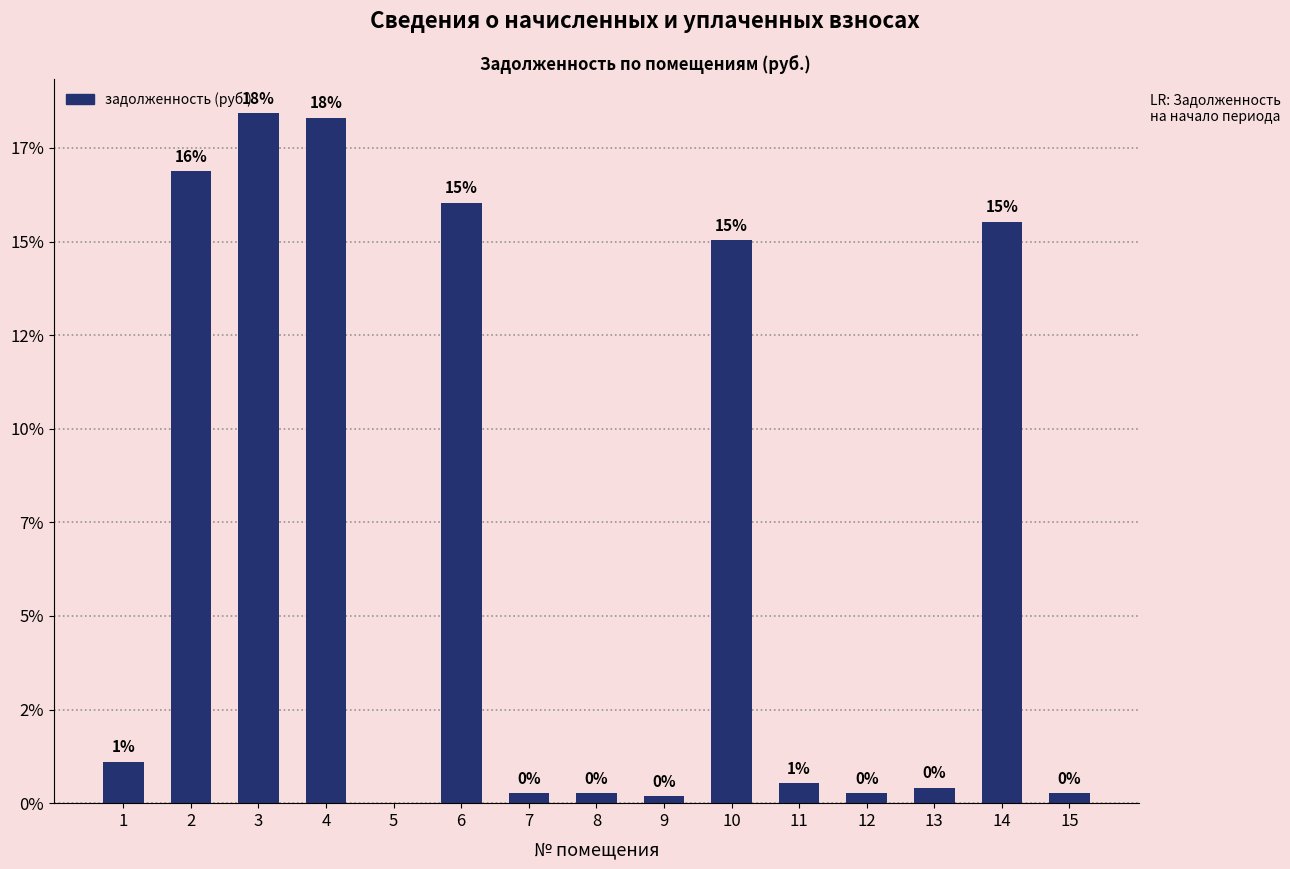

Reading right to left, transcribe all the data shown in this chart.

15=262.7	14=15520.0	13=401.0	12=262.1	11=526.6	10=15035.2	9=180.2	8=260.9	7=262.7	6=16026.3	5=0.0	4=18299.4	3=18421.7	2=16876.4	1=1105.4